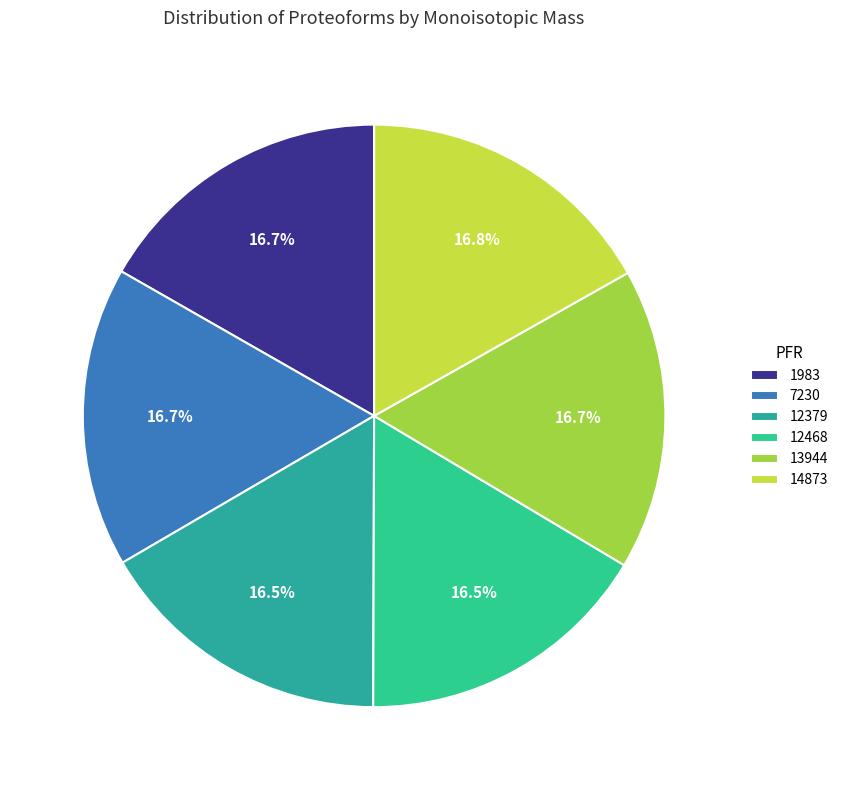

How many slices are in this pie chart?

6